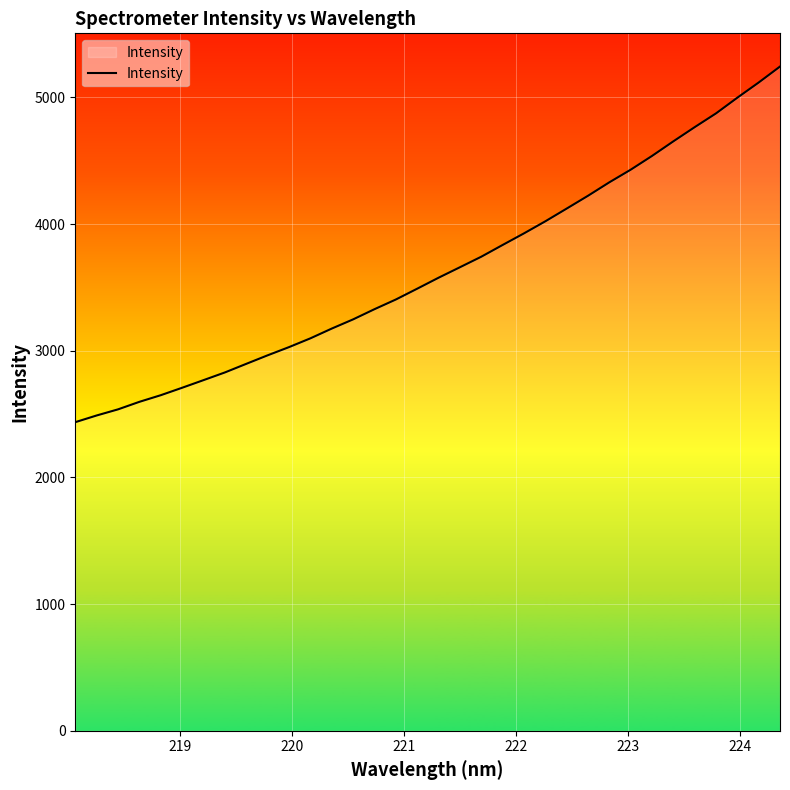

What is the minimum value shown in the chart?

2436.1